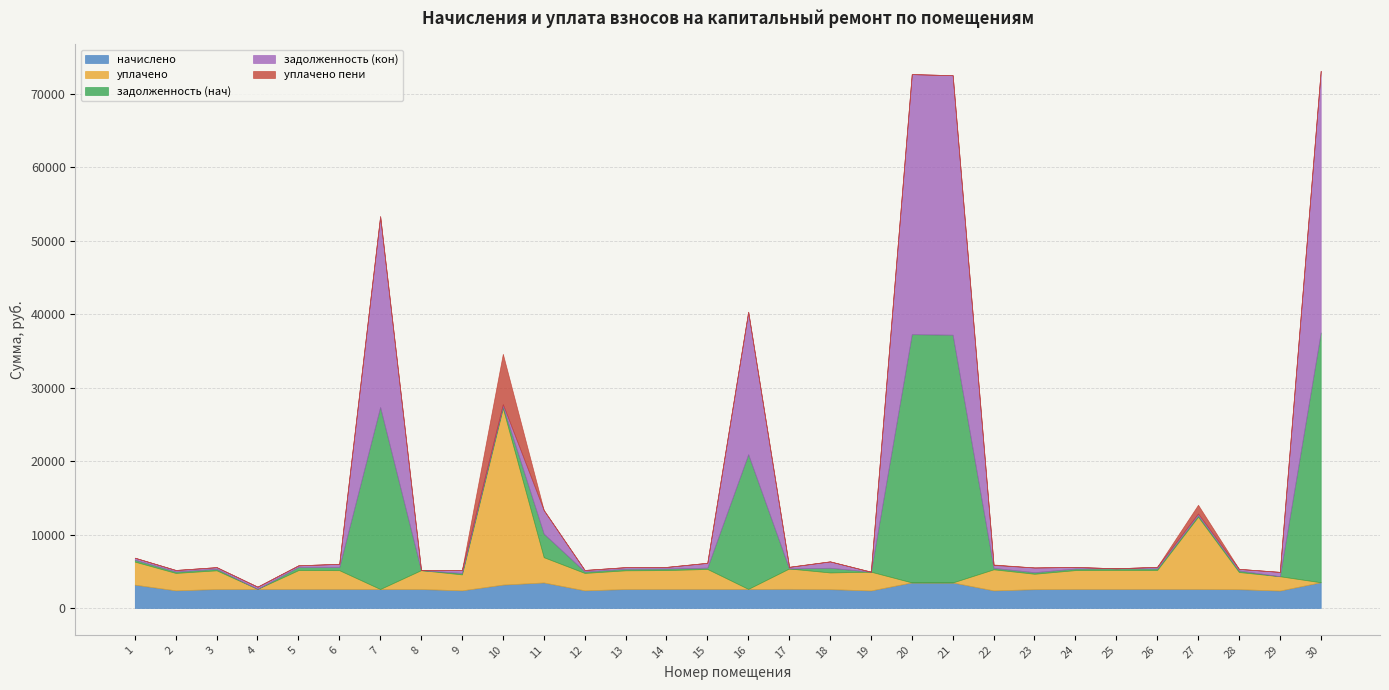

What is the total value across all series at 19?

4940.9